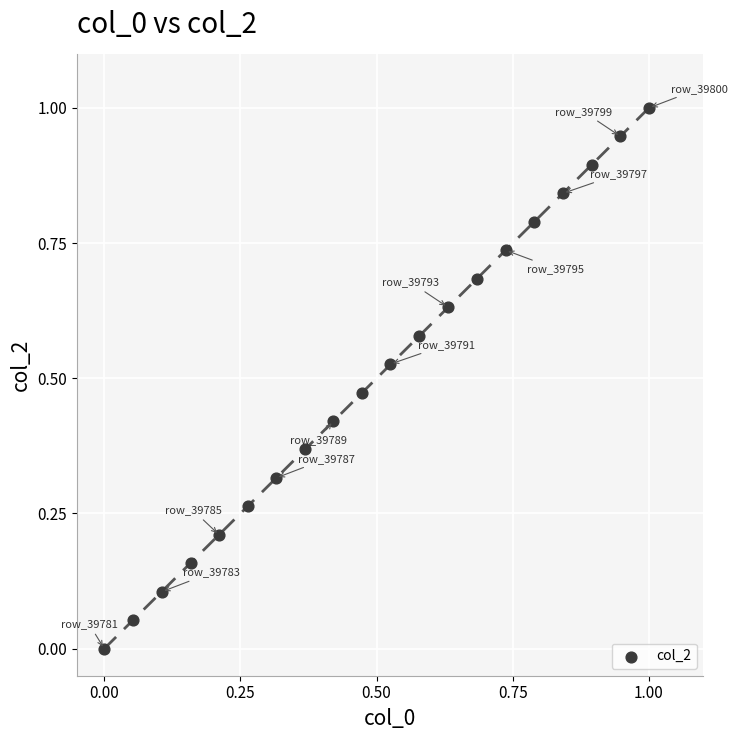

What is the range of Y values (max minus min)?

1.0